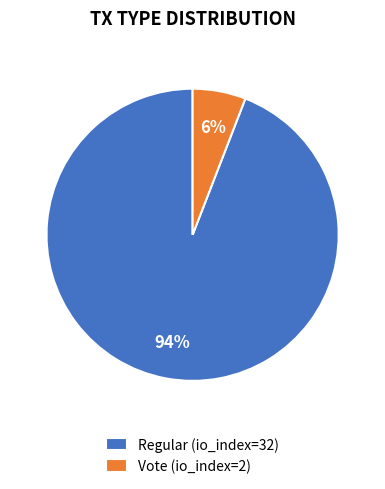

Combined, do Vote (io_index=2) and Regular (io_index=32) account for over 50%?

Yes